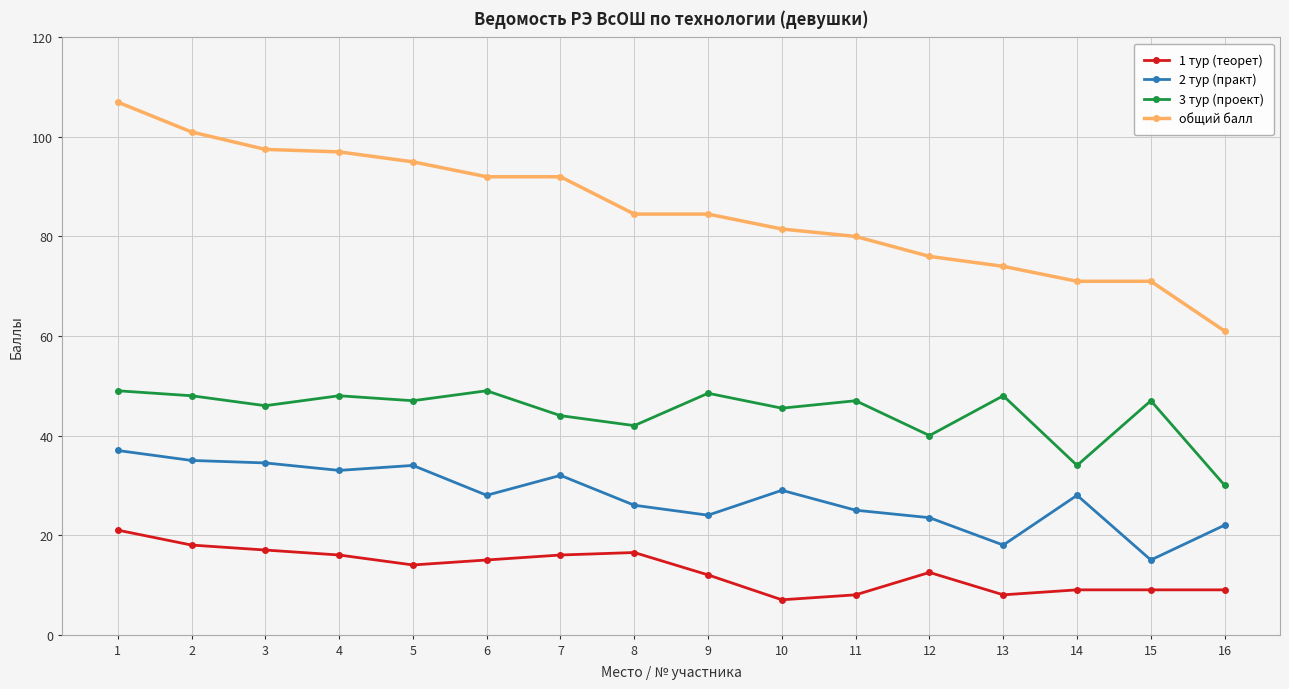

What is the total value across all series at 6?

184.0